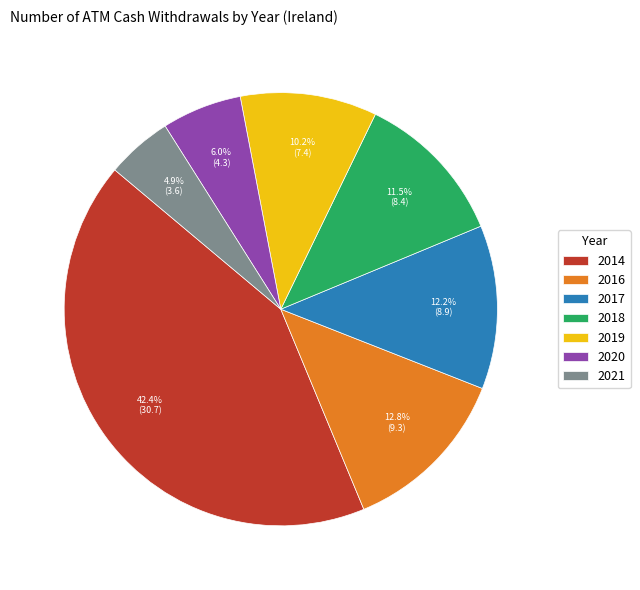

What percentage is the 2021 slice, to the nearest percent?

5%